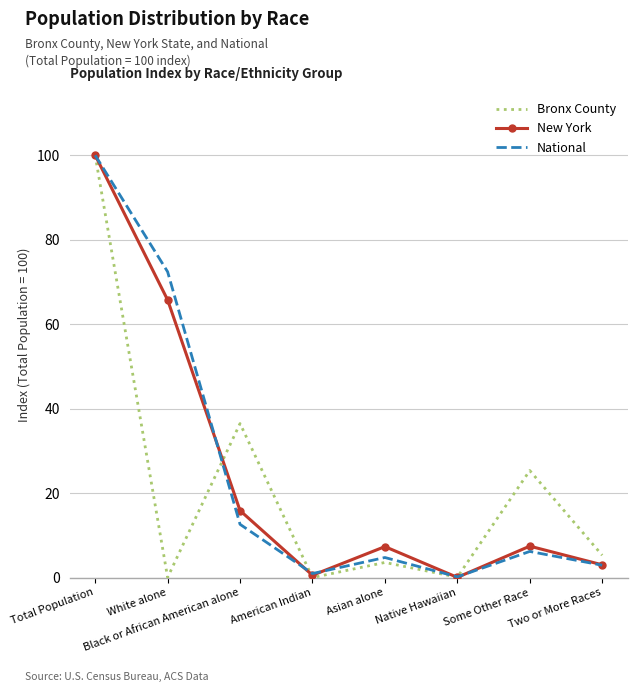

At how many categories does at least one series exceed 23?

4